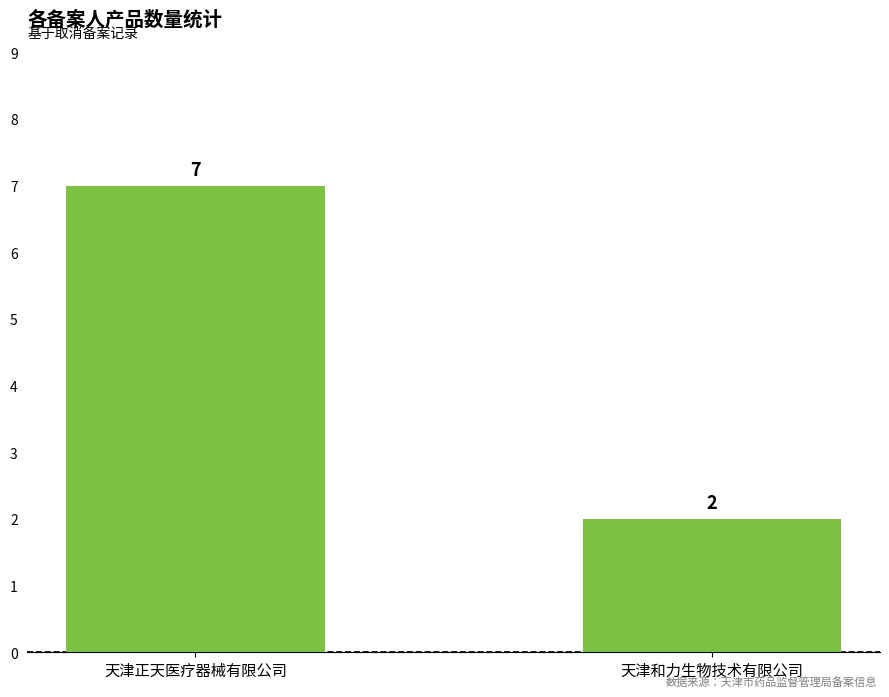

Which label corresponds to the largest value in the chart?

天津正天医疗器械有限公司